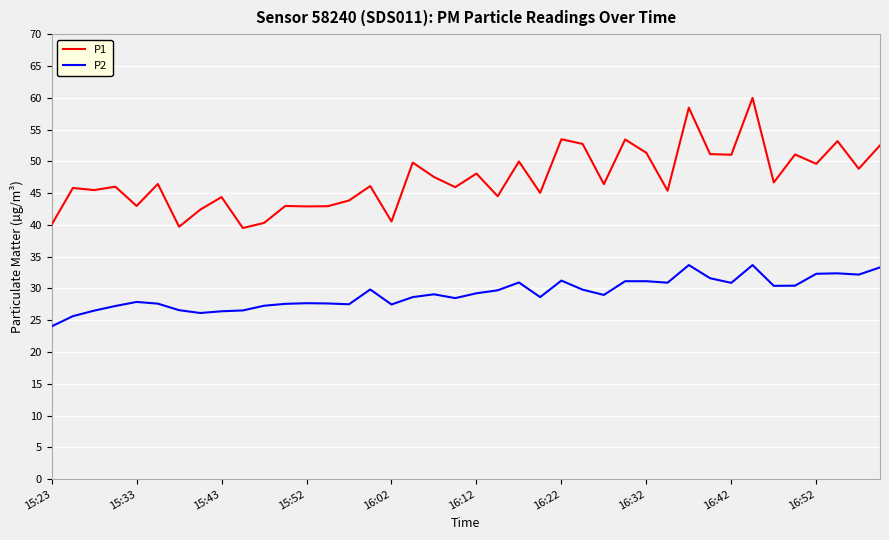

List the series in order of their overall mean, highest first.

P1, P2